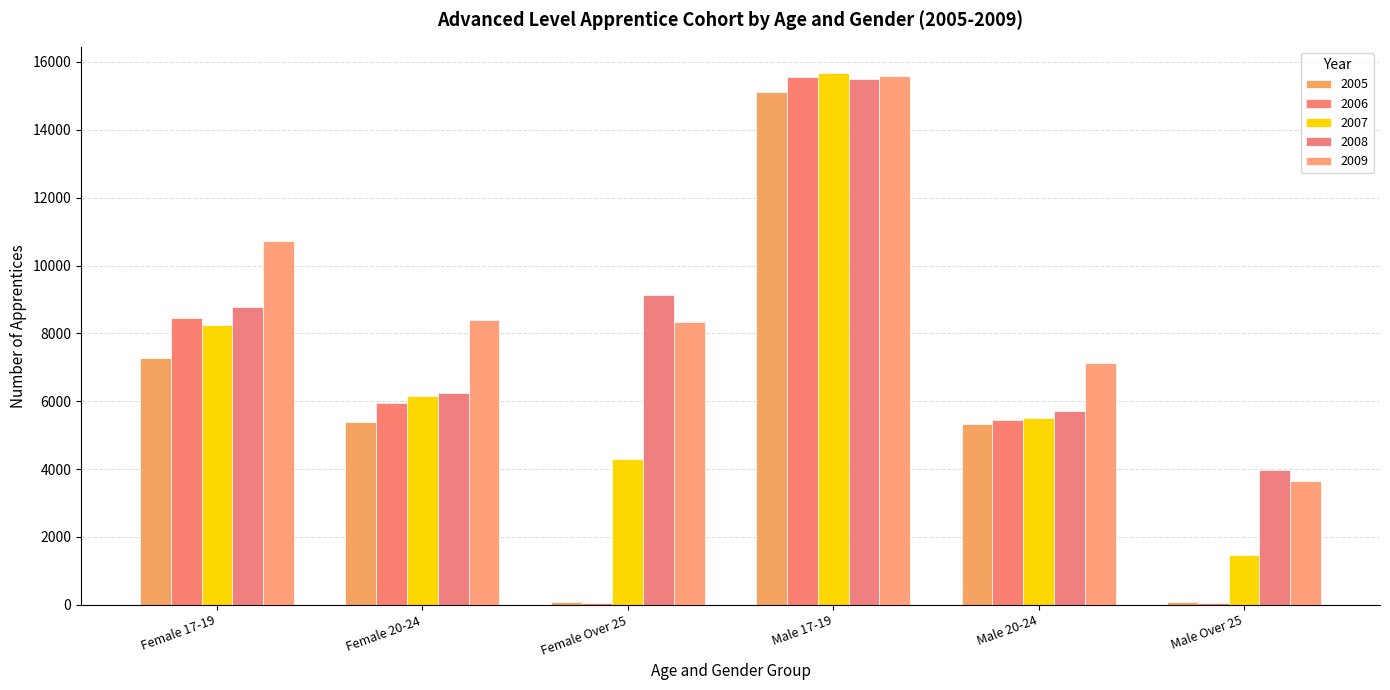

What is the value of the 2005 bar at the 4th from the left?

15105